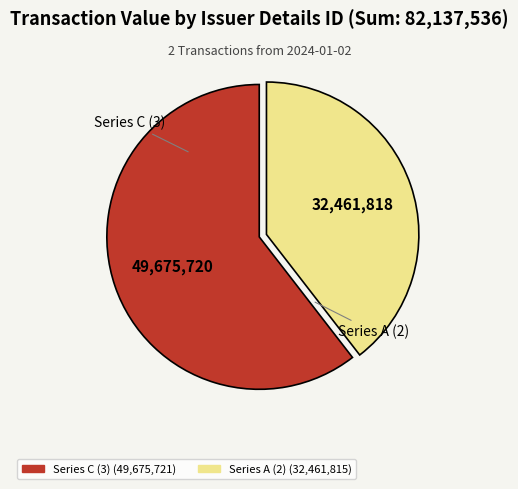

Is there a majority slice in this chart?

Yes